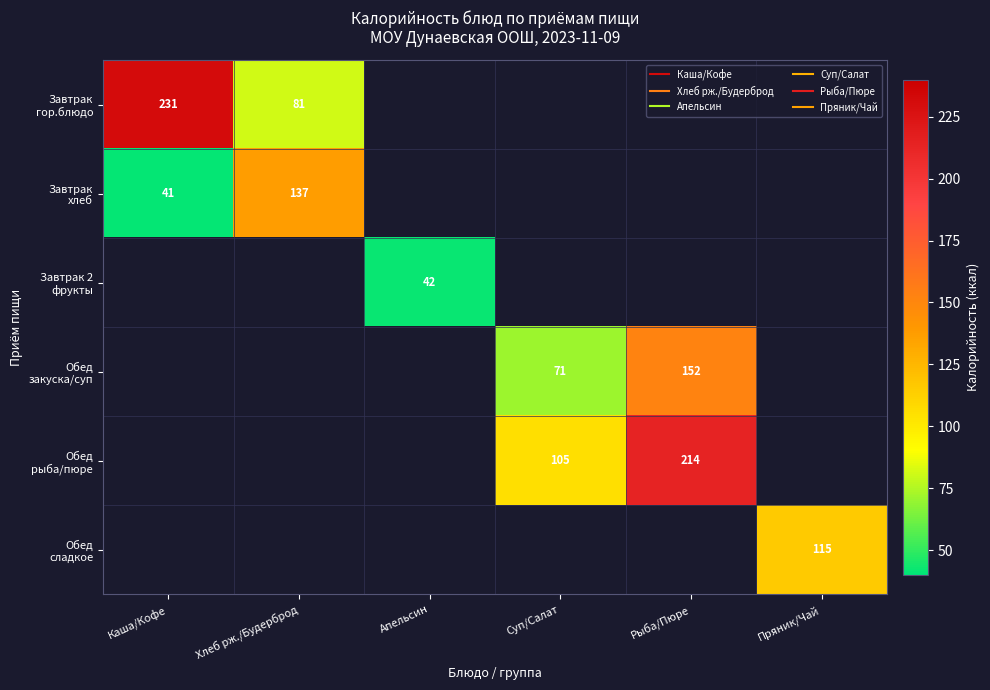

What is the lowest value of the Завтрак гор.блюдо series?

81.0